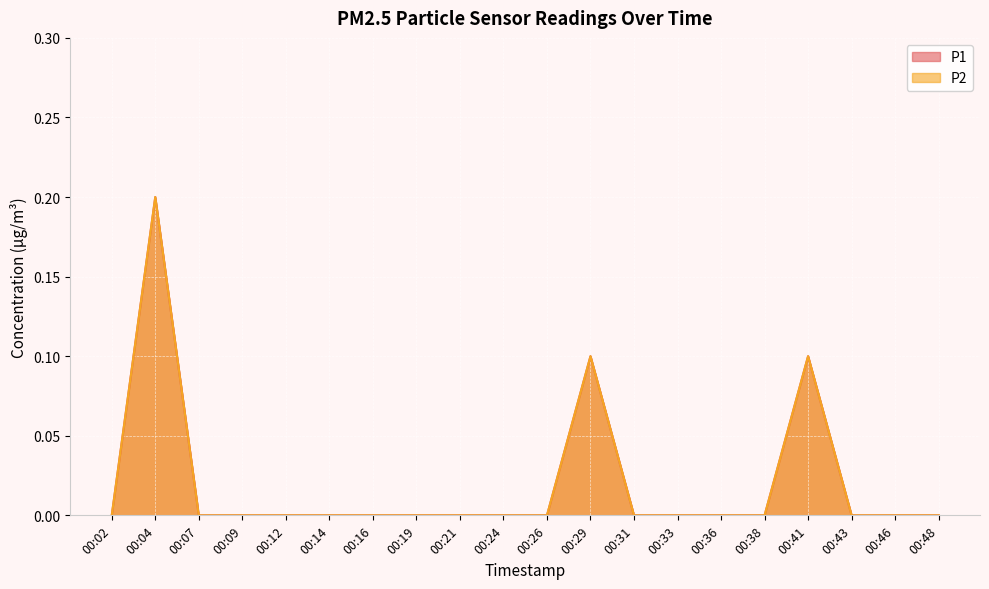

Which category has the highest value in the P1 series?

00:04